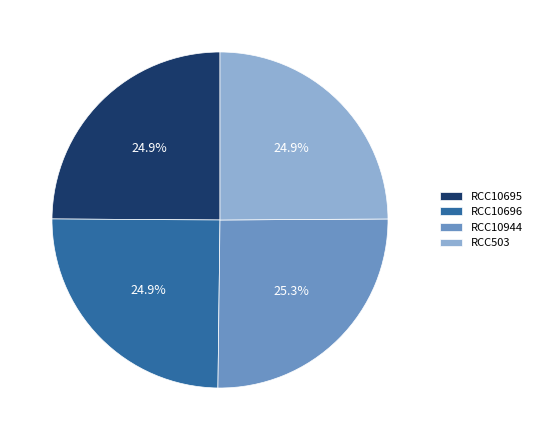

What is the ratio of the value at RCC503 to the value at RCC10944?

1.0